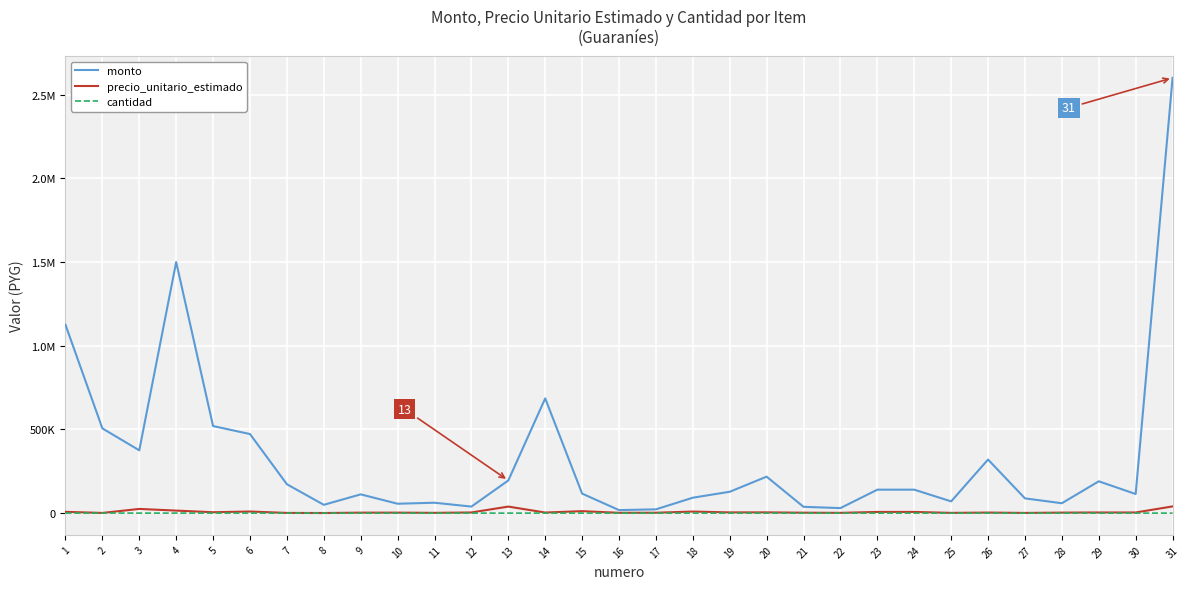

Which label corresponds to the largest value in the chart?

31